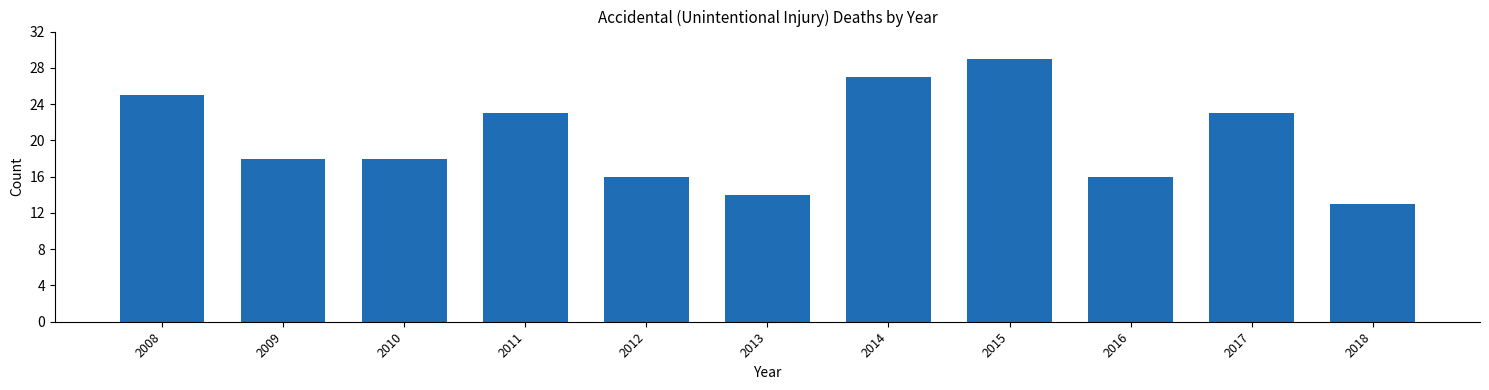

Reading right to left, extract all data points from this chart.

2018=13	2017=23	2016=16	2015=29	2014=27	2013=14	2012=16	2011=23	2010=18	2009=18	2008=25